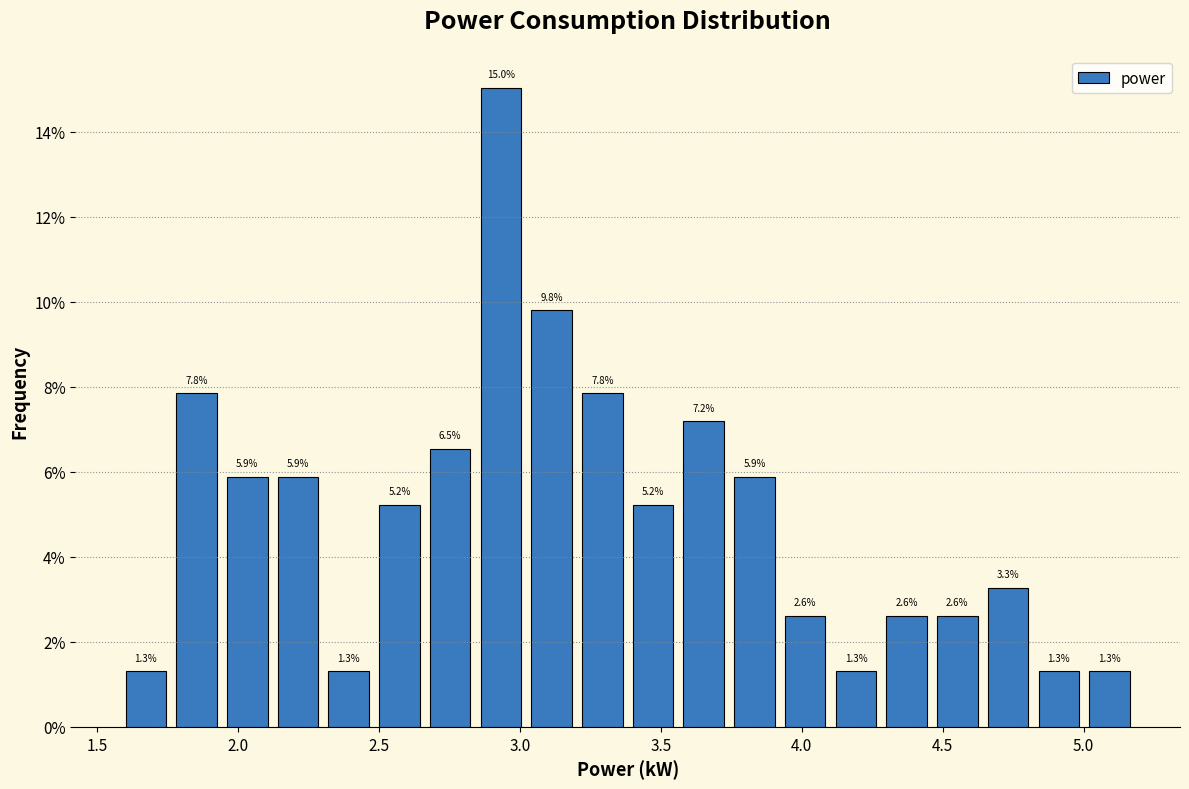

Read against the x-axis, roughly where is the centre of the tallest bar?

2.95